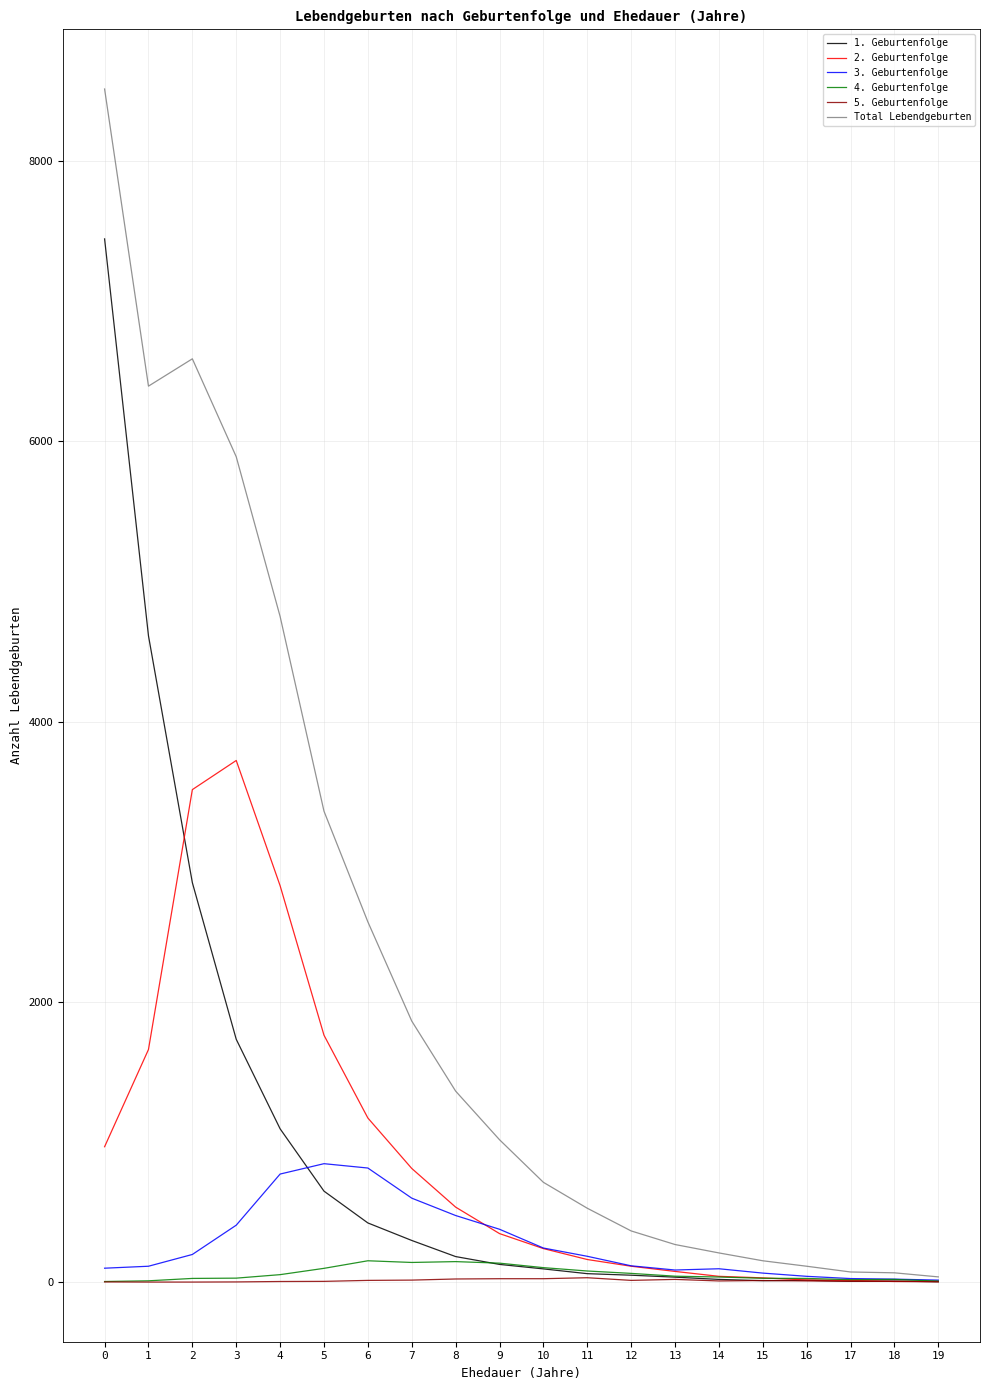

At how many categories does at least one series exceed 8019?

1